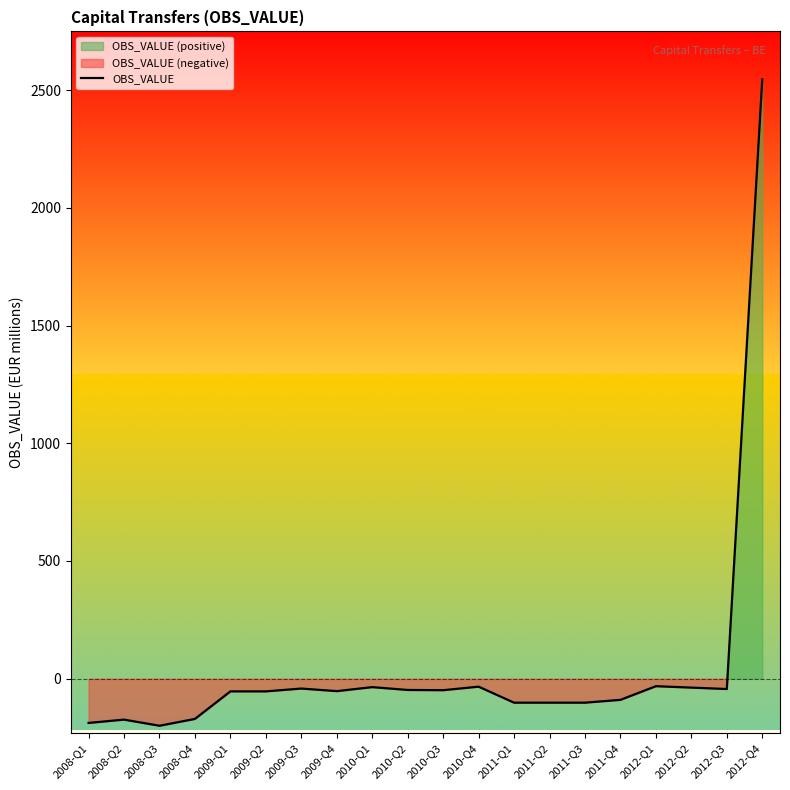

The value at 2010-Q1 is -60. True or false?

False